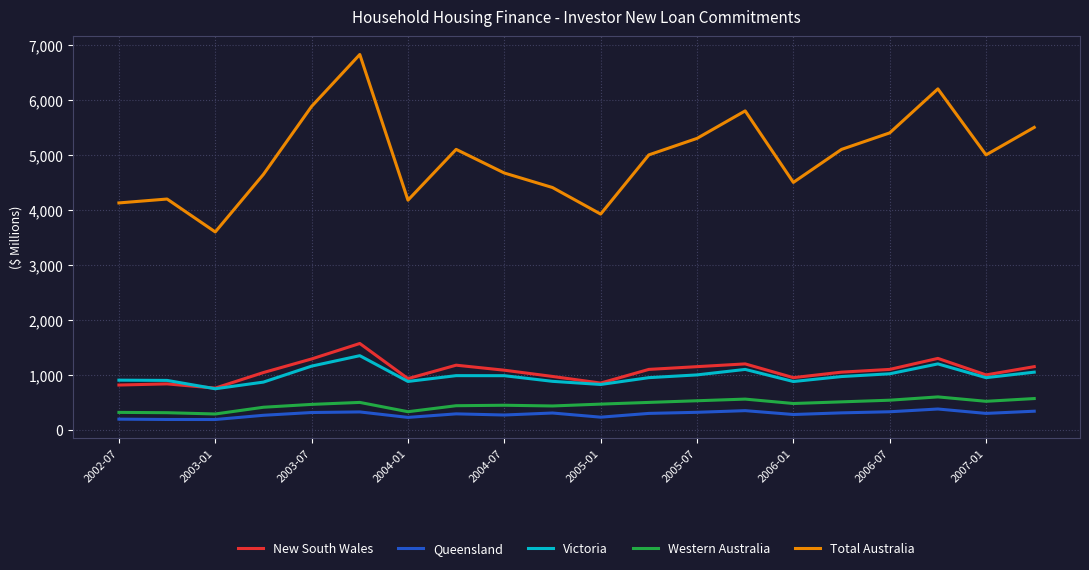

True or false: Western Australia and New South Wales intersect in this chart.

False